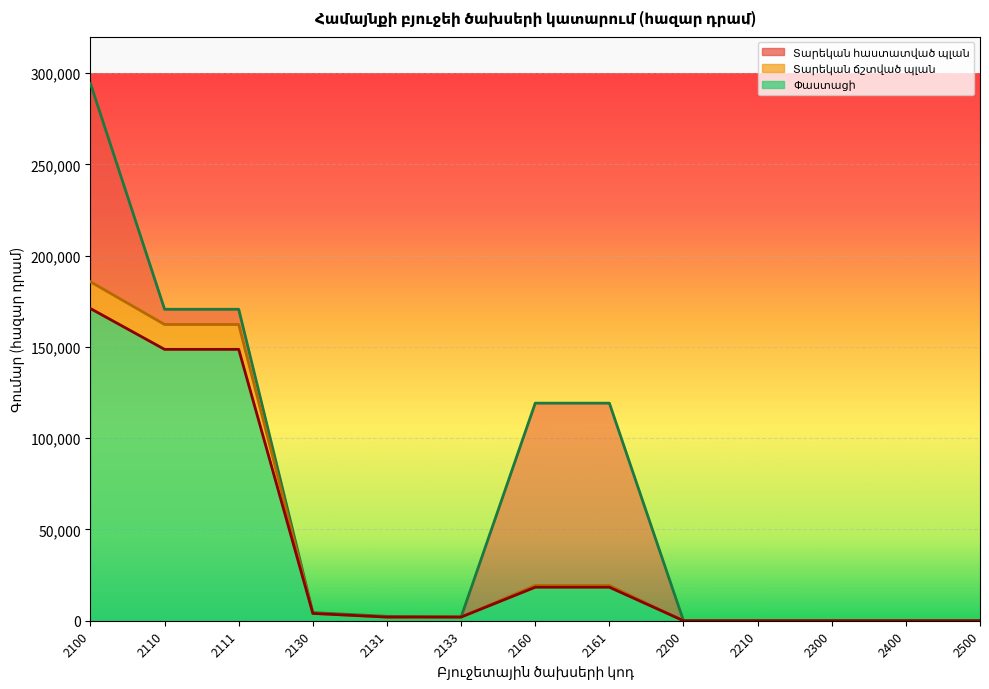

Reading left to right, list all the values displayed in this chart.

Տարեկան հաստատված պլան: 2100=294323.0	2110=170652.0	2111=170652.0	2130=4450.0	2131=2400.0	2133=2050.0	2160=119221.0	2161=119221.0	2200=0.0	2210=0.0	2300=0.0	2400=0.0	2500=0.0
Տարեկան ճշտված պլան: 2100=185713.9	2110=162321.9	2111=162321.9	2130=4049.0	2131=1999.0	2133=2050.0	2160=19343.0	2161=19343.0	2200=0.0	2210=0.0	2300=0.0	2400=0.0	2500=0.0
Փաստացի: 2100=171042.8	2110=148680.8	2111=148680.8	2130=4007.1	2131=1999.0	2133=2008.1	2160=18354.9	2161=18354.9	2200=0.0	2210=0.0	2300=0.0	2400=0.0	2500=0.0